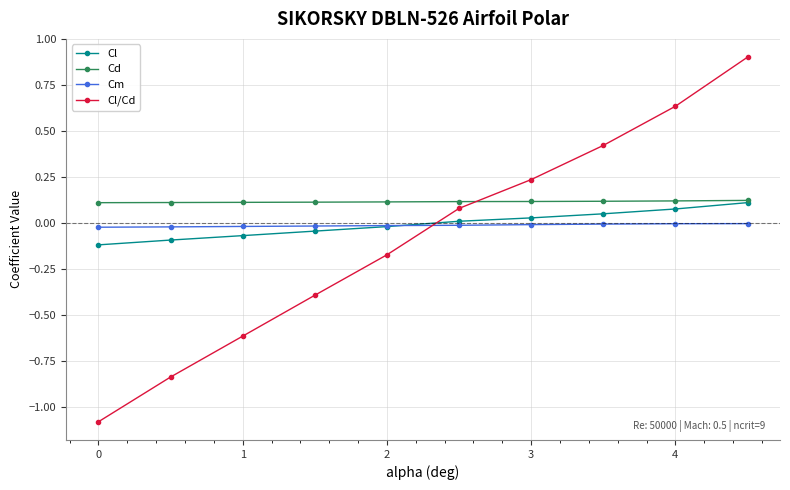

What is the minimum value for Cl/Cd?

-1.1